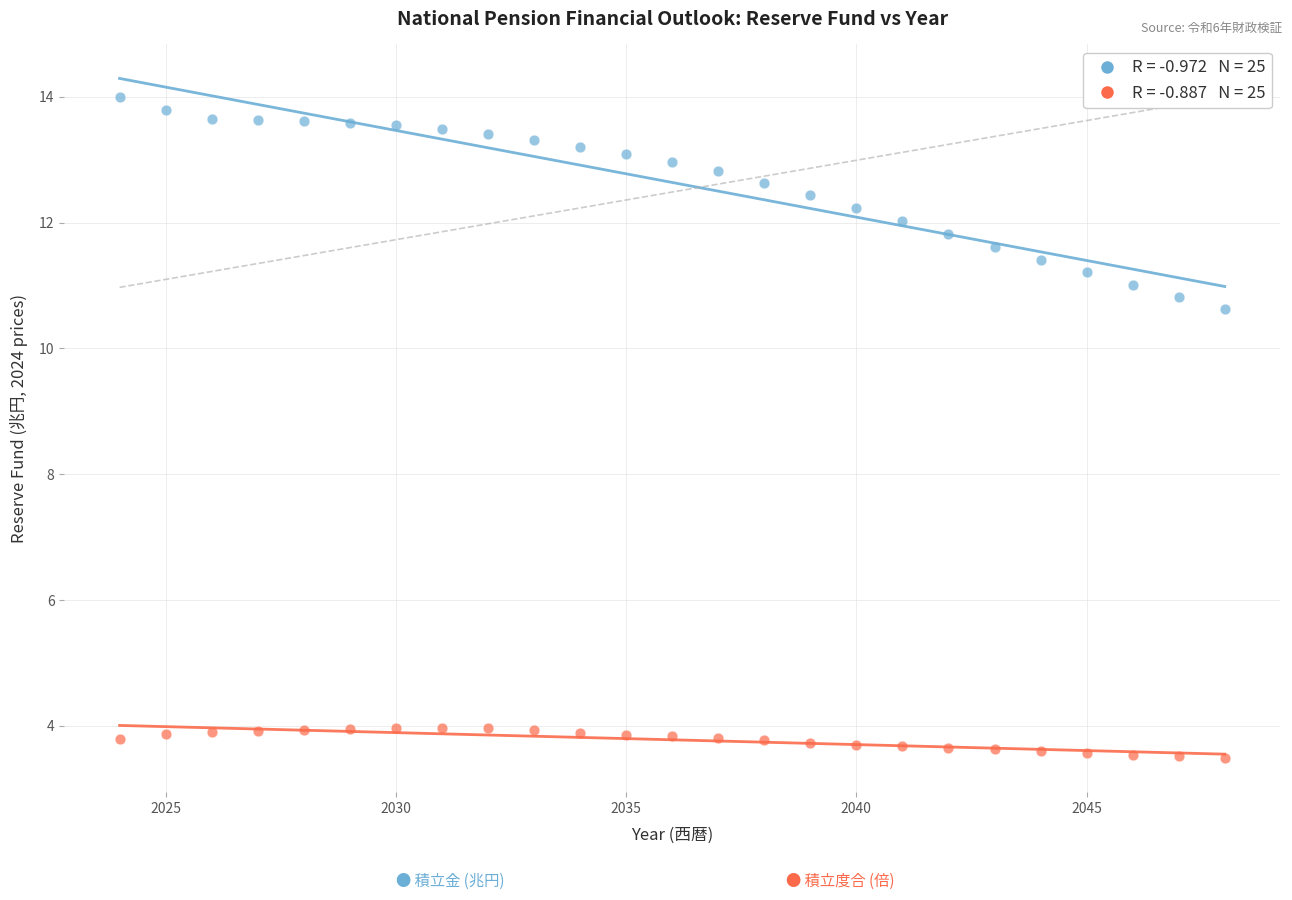

Across all data points, what is the range of Y values (max minus min)?

10.5